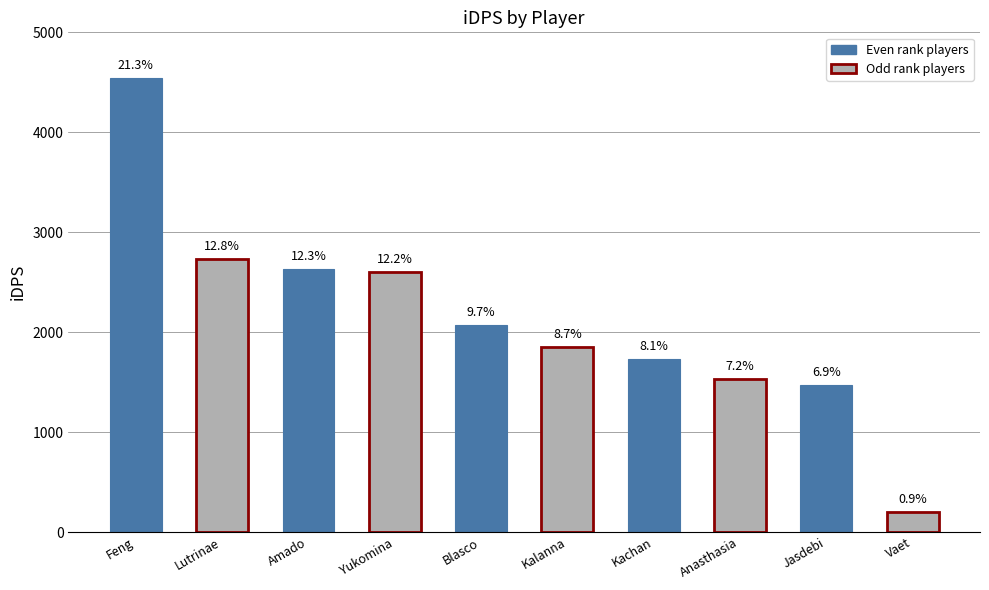

What position from the right is Lutrinae?

9